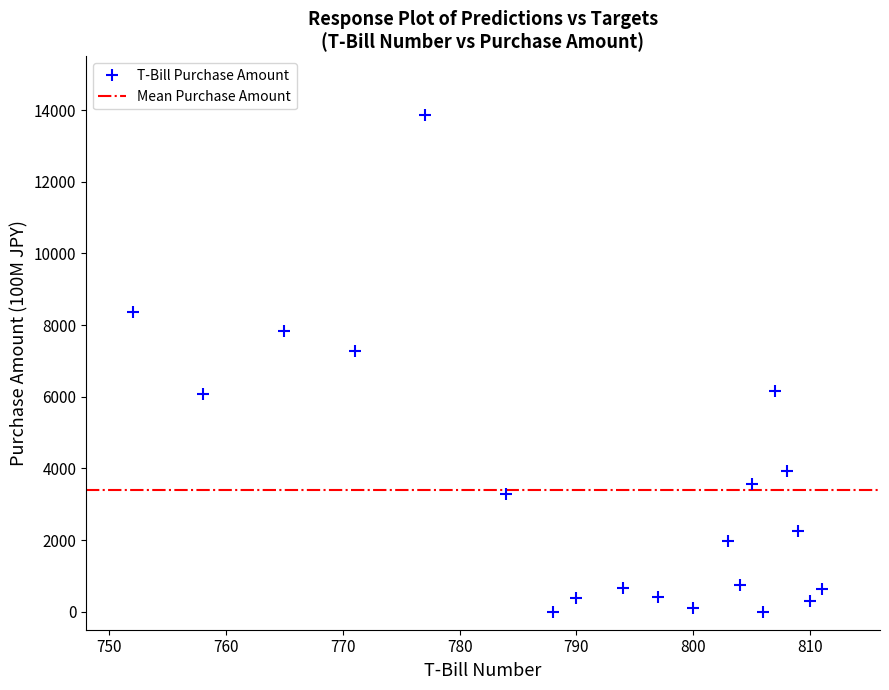

What Y value in the scatter plot is closest to 6936?

7278